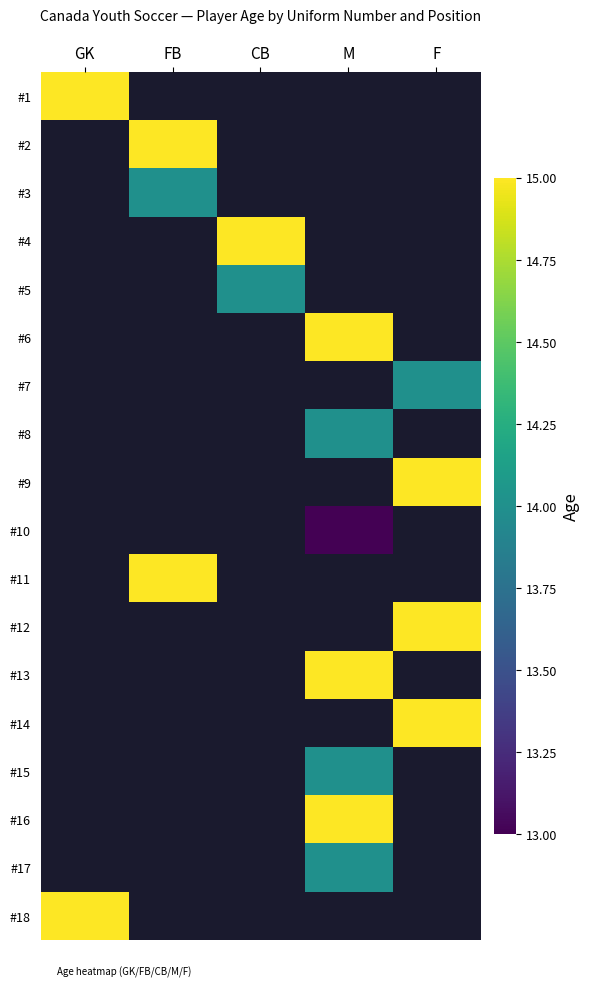

At how many categories does at least one series exceed 14?

5